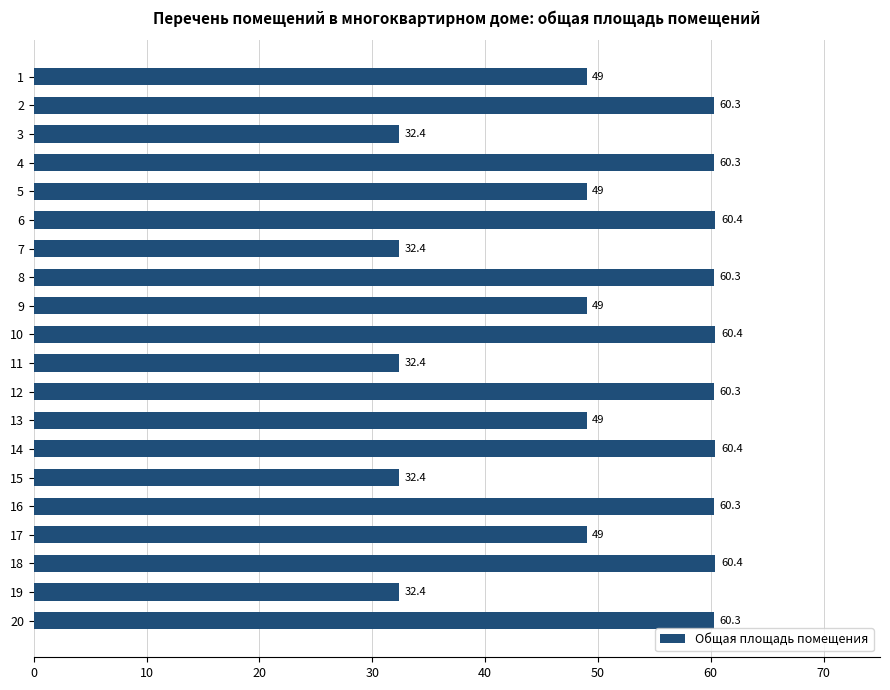

What is the smallest value displayed?

32.4